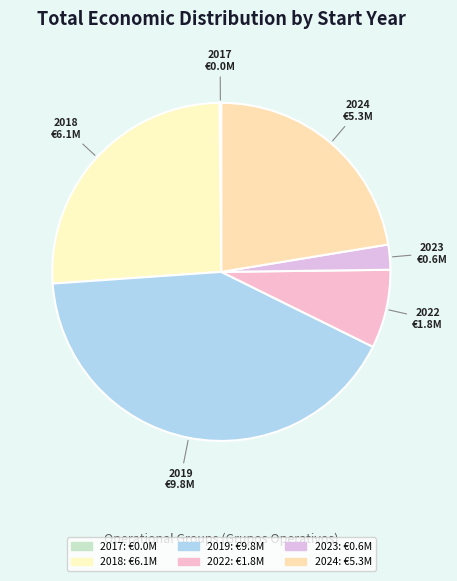

Does any single category account for the majority?

No